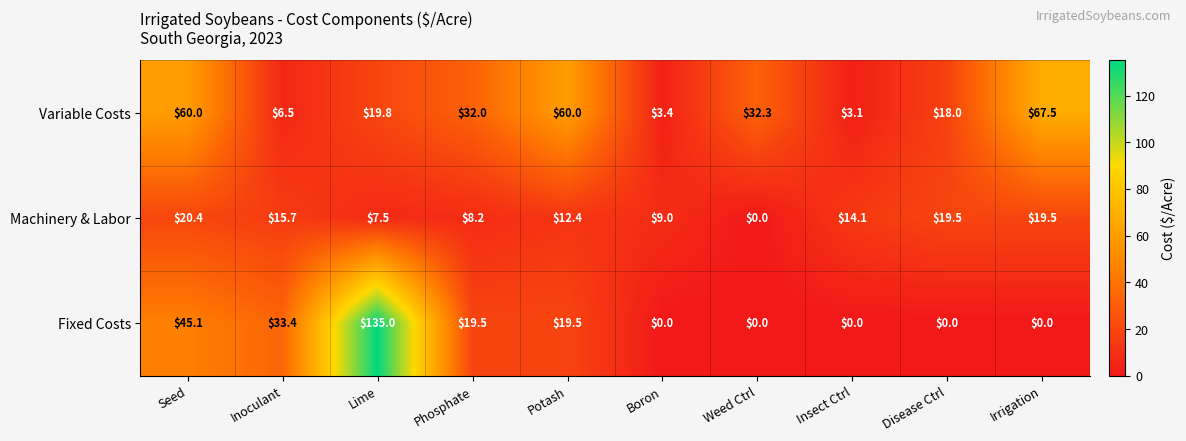

Which series has the largest range (max minus min)?

Fixed Costs